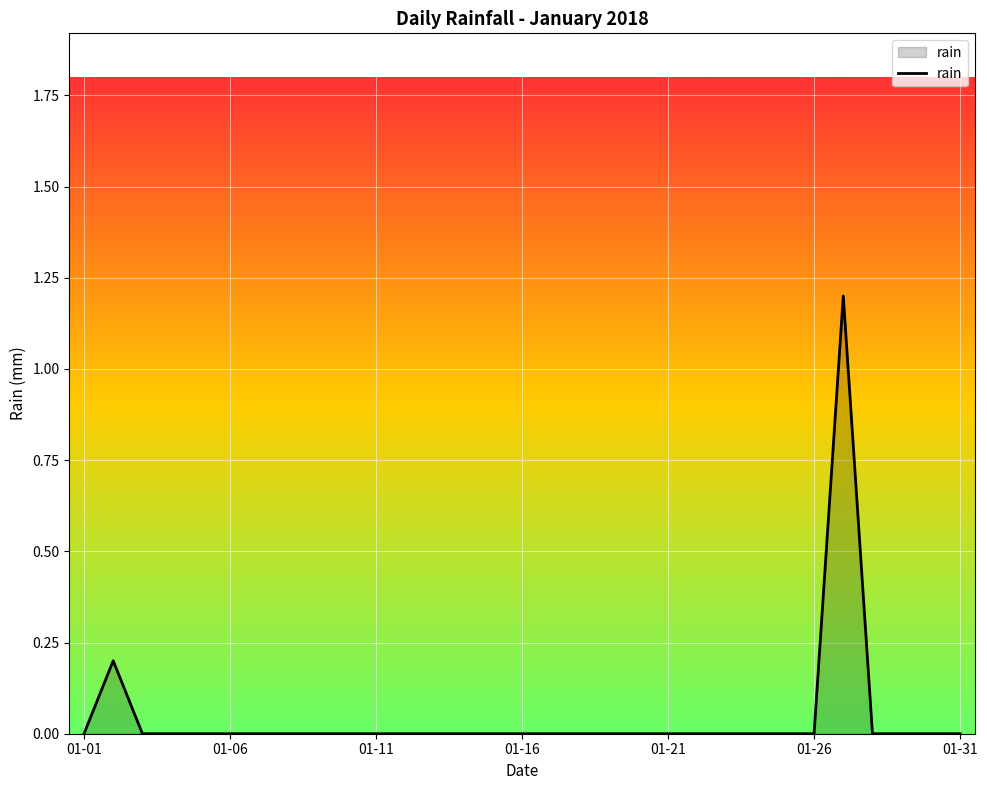

How many lines are shown in the chart?

1